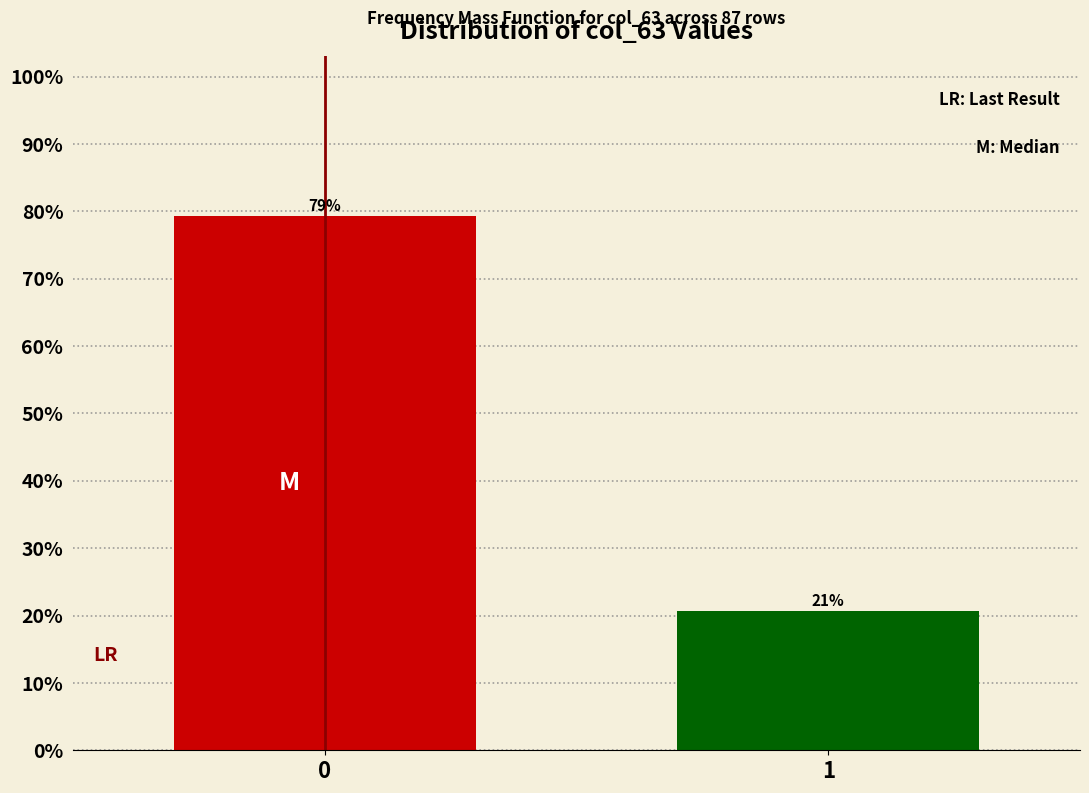

What value does the data have at 0?

79.3